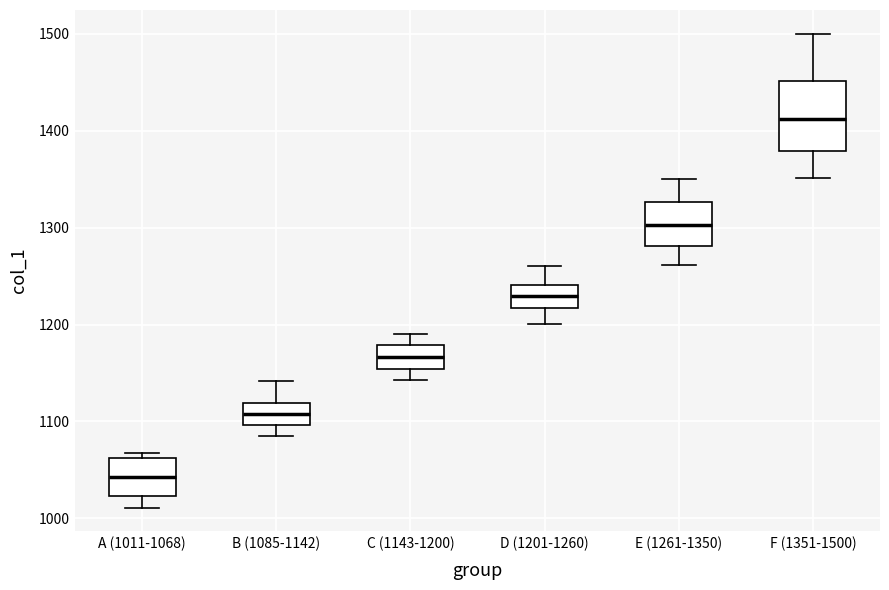

Reading left to right, transcribe this box plot: for each box, give where its median line is, the range the box spans, and where its two whiskers end, as read against the y-axis. The values are not printed on the chart, so give them approximately, as read against the axis.

A (1011-1068): median 1040, box 1020 to 1060, whiskers 1010 to 1070
B (1085-1142): median 1110, box 1100 to 1120, whiskers 1090 to 1140
C (1143-1200): median 1170, box 1150 to 1180, whiskers 1140 to 1190
D (1201-1260): median 1230, box 1220 to 1240, whiskers 1200 to 1260
E (1261-1350): median 1300, box 1280 to 1330, whiskers 1260 to 1350
F (1351-1500): median 1410, box 1380 to 1450, whiskers 1350 to 1500